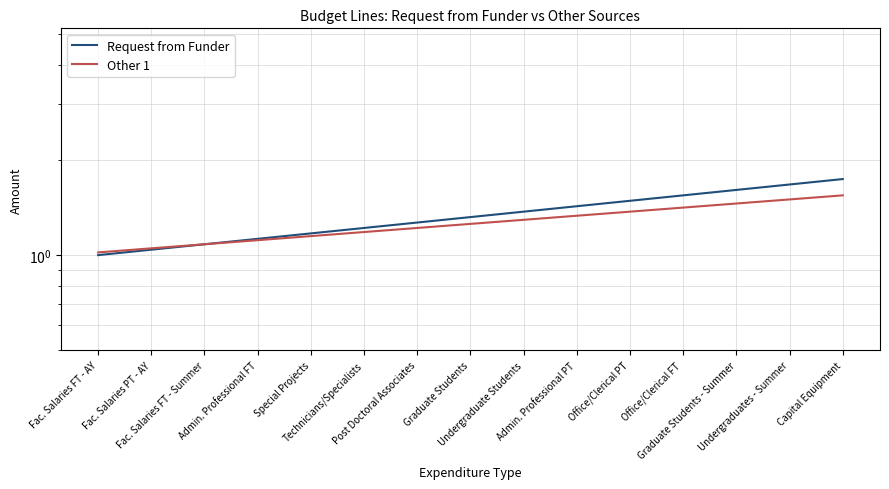

Rank the series by their maximum value, from highest to lowest.

Request from Funder, Other 1